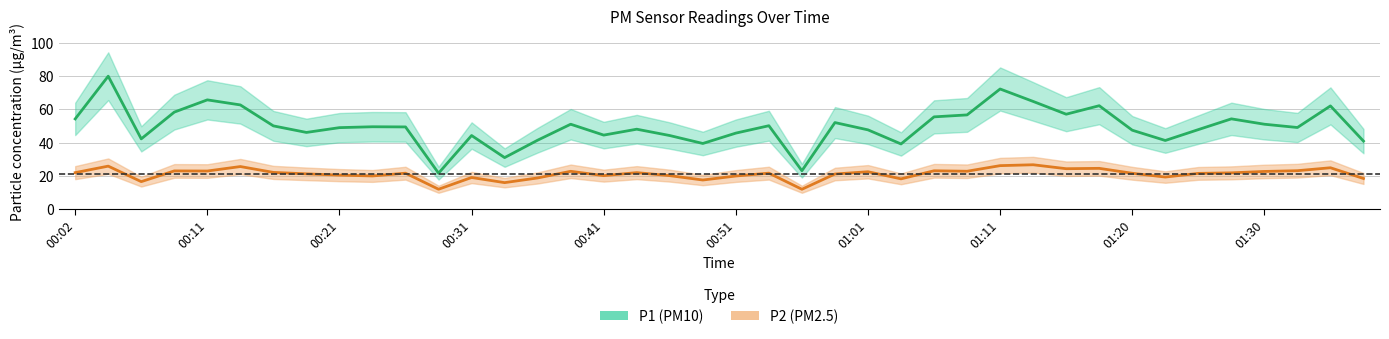

True or false: P1 (PM10) has a value of 17.2 at 33.

False